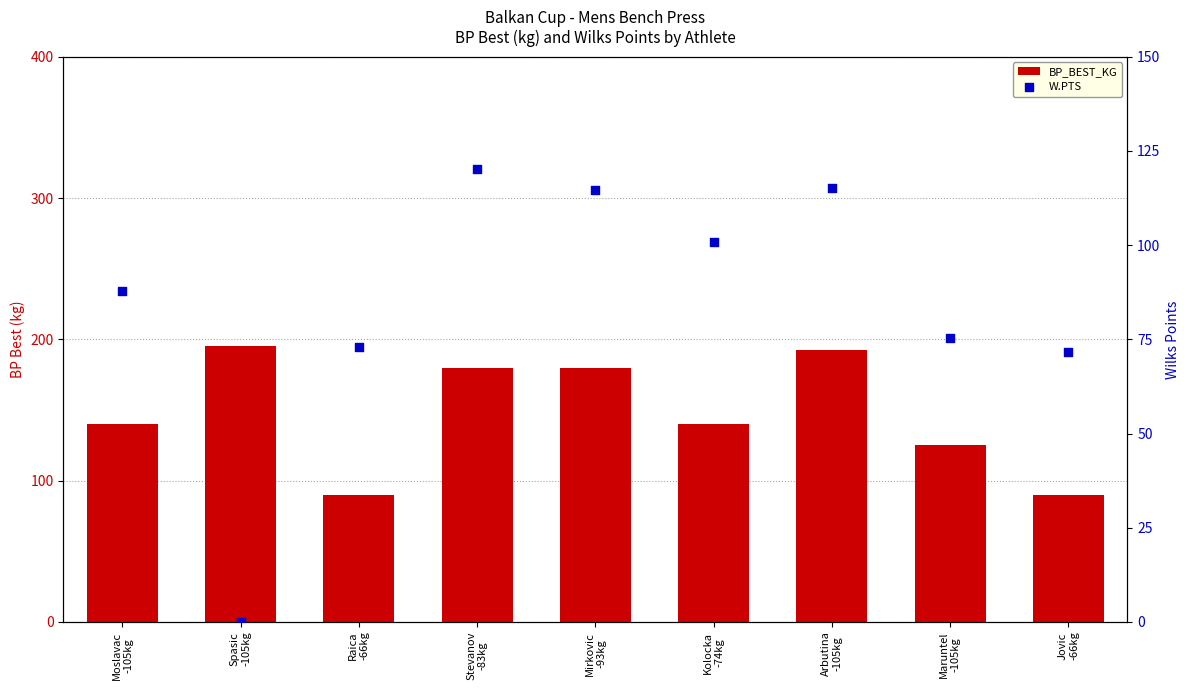

Is the value of W.PTS at Arbutina
-105kg greater than the value of BP_BEST_KG at Spasic
-105kg?

No